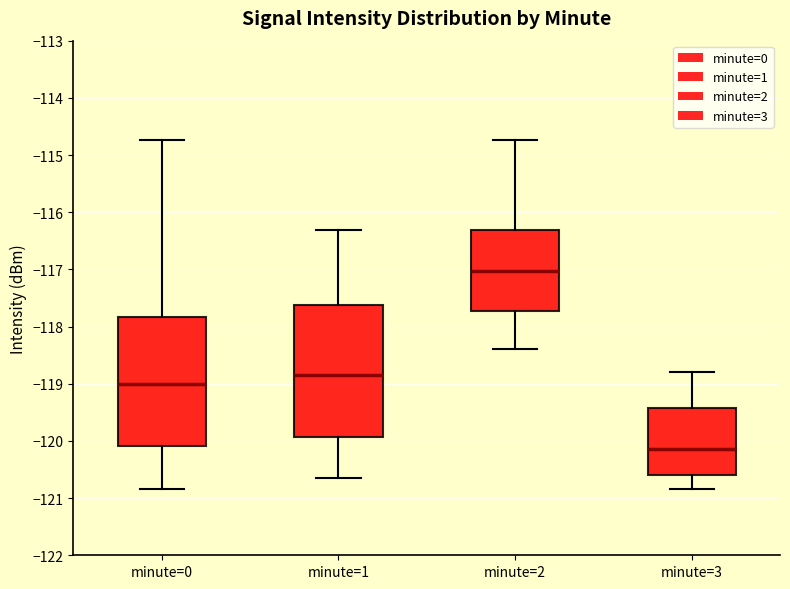

Reading left to right, transcribe this box plot: for each box, give where its median line is, the range the box spans, and where its two whiskers end, as read against the y-axis. The values are not printed on the chart, so give them approximately, as read against the axis.

minute=0: median -119.0, box -120.1 to -117.8, whiskers -120.8 to -114.7
minute=1: median -118.9, box -119.9 to -117.6, whiskers -120.6 to -116.3
minute=2: median -117.0, box -117.7 to -116.3, whiskers -118.4 to -114.7
minute=3: median -120.1, box -120.6 to -119.4, whiskers -120.8 to -118.8